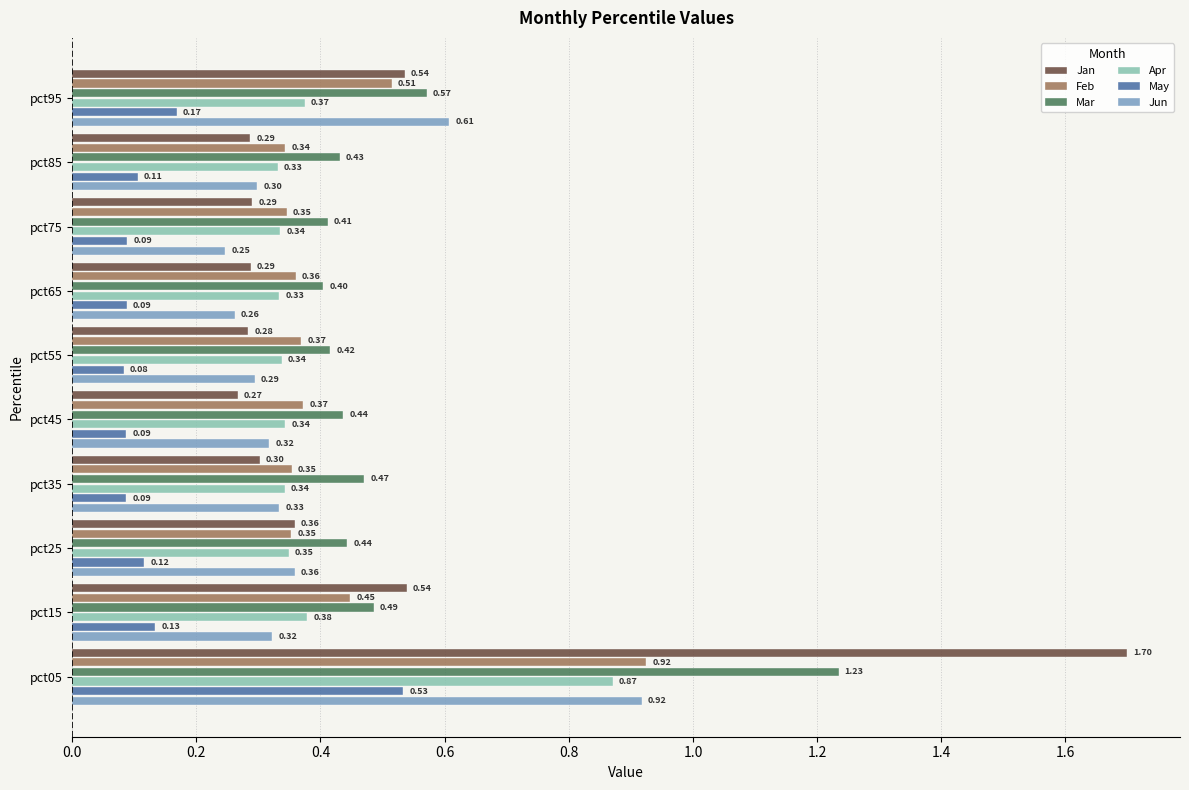

Rank the series at pct85 from highest to lowest value.

Mar, Feb, Apr, Jun, Jan, May